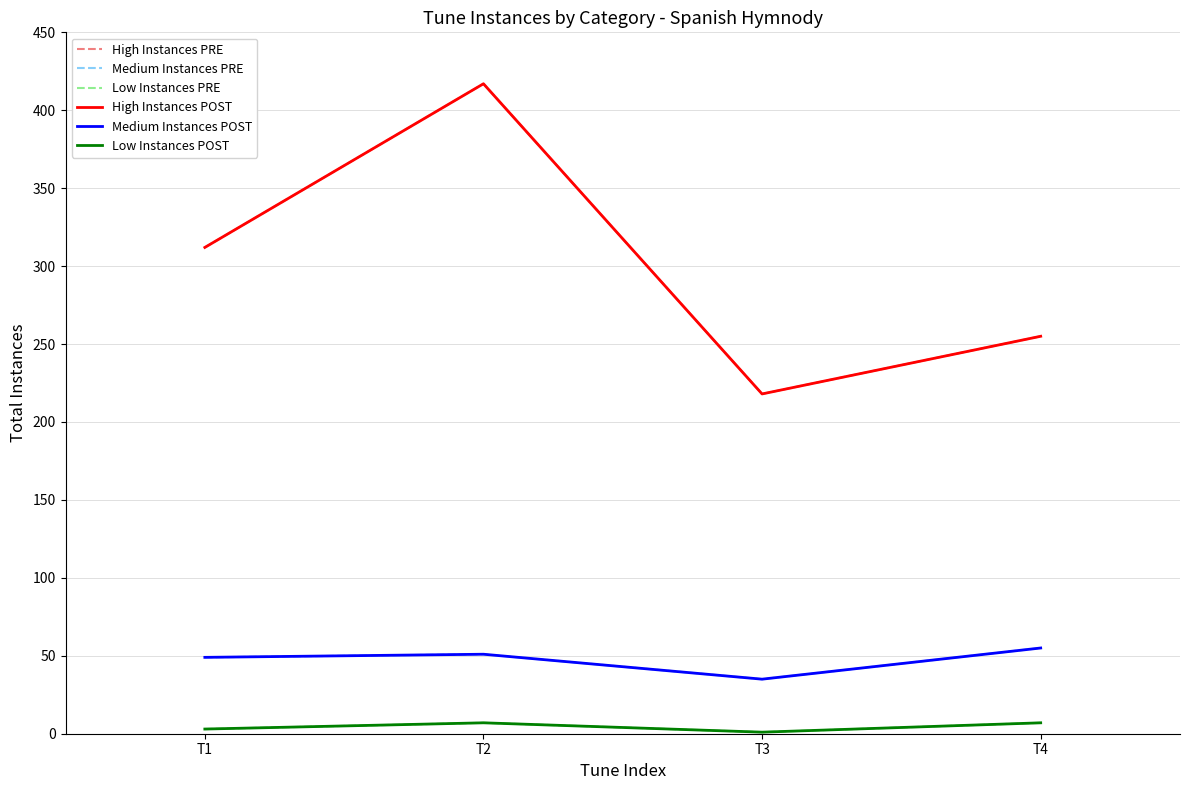

What is the difference between the second highest and second lowest values in the Medium Instances PRE series?

2